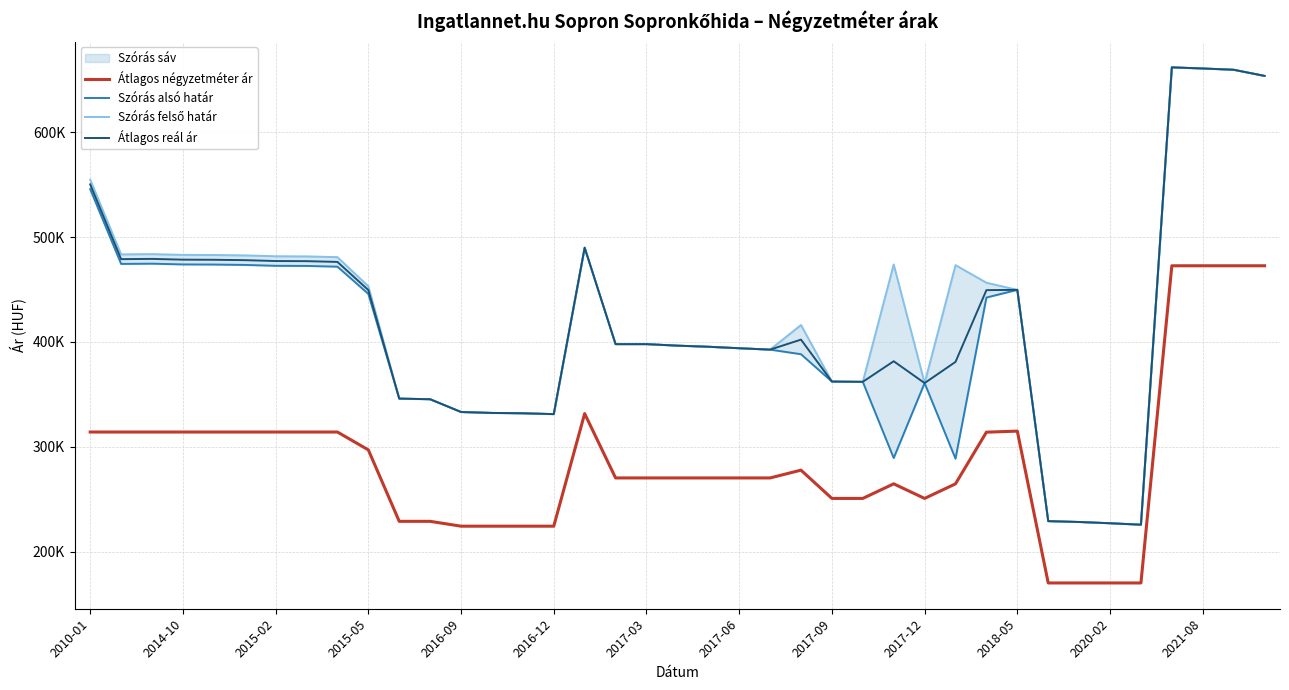

True or false: Szórás felső határ has a value of 228396 at 32.

True